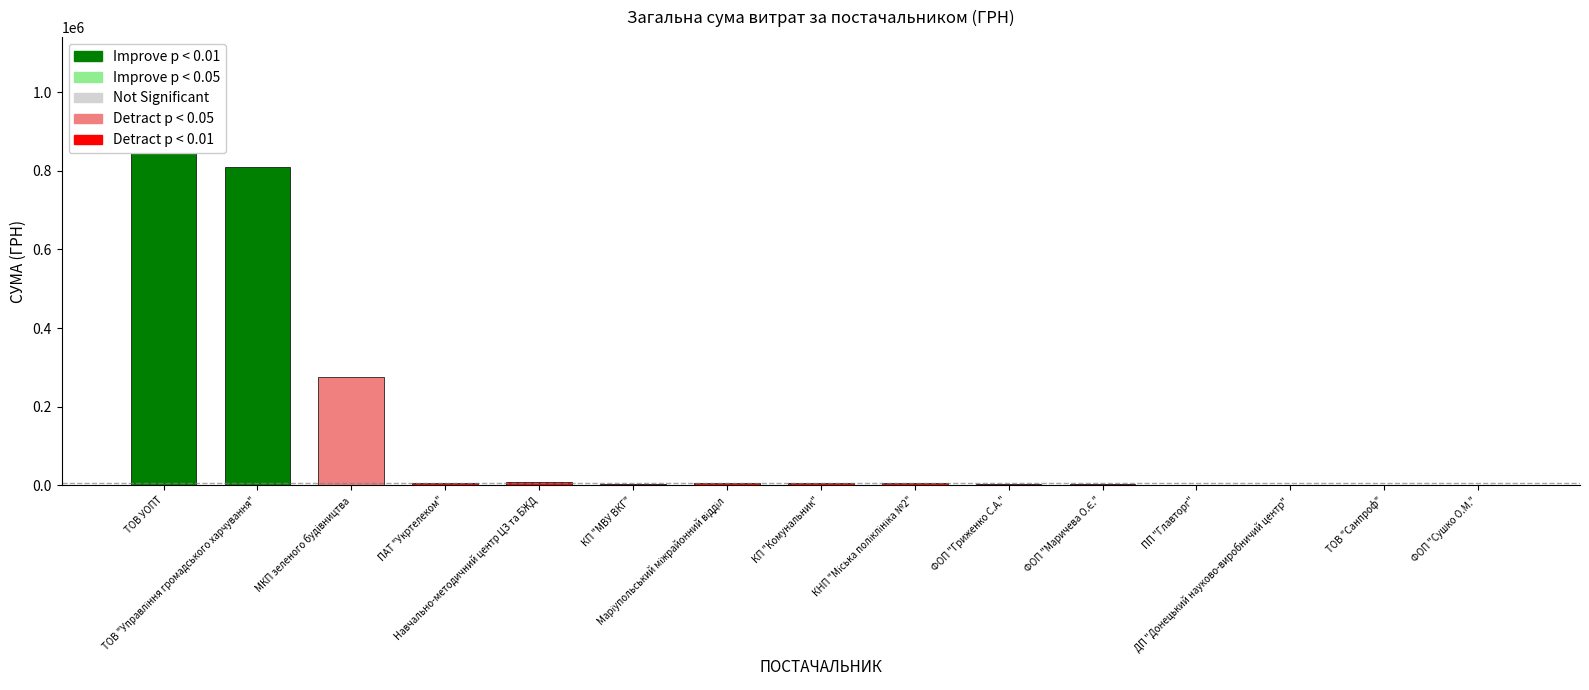

What is the maximum value shown in the chart?

991275.1